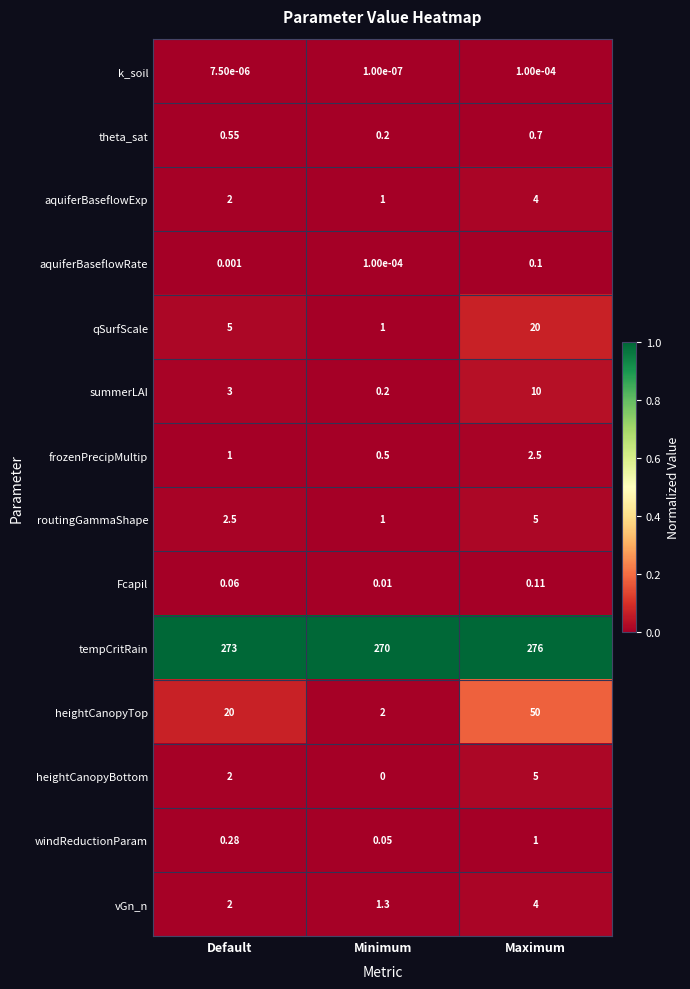

Which category has the highest value across all series?

Maximum